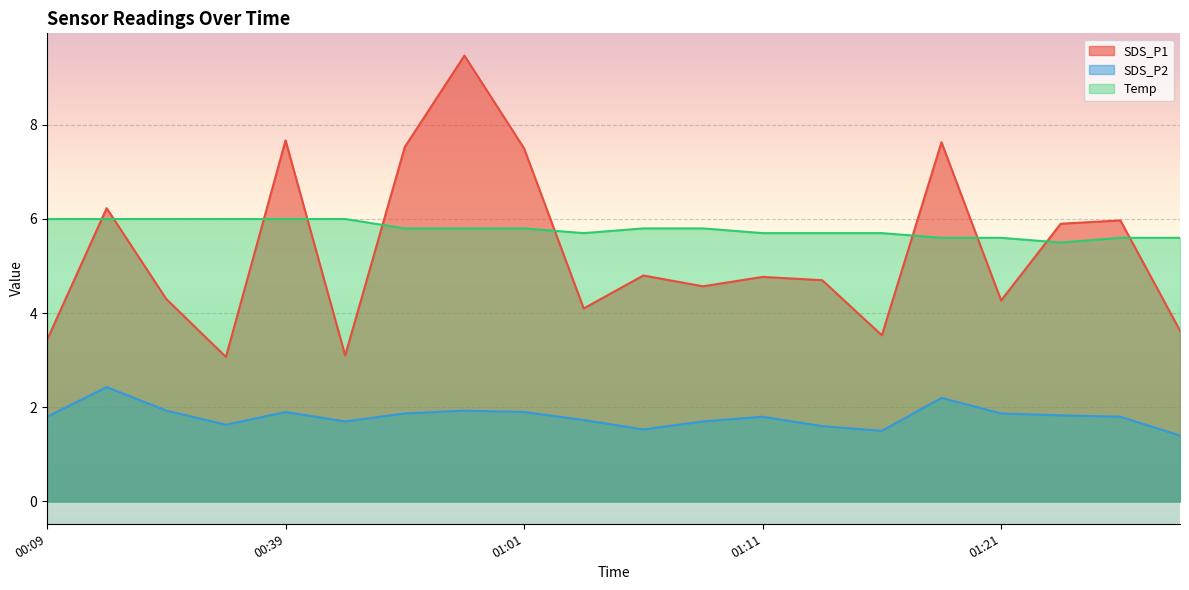

Does the chart display data point markers on the line(s)?

No